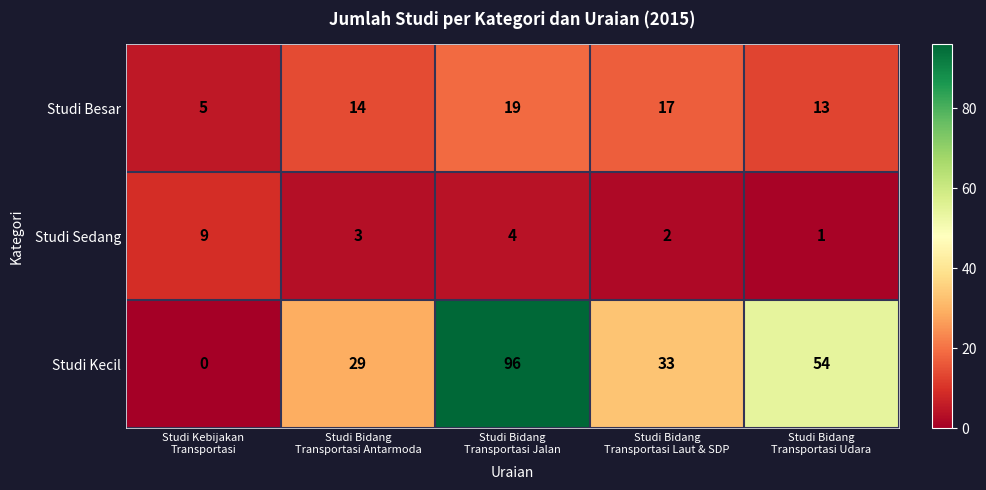

Reading right to left, extract all data points from this chart.

Studi Besar: 13	17	19	14	5
Studi Sedang: 1	2	4	3	9
Studi Kecil: 54	33	96	29	0